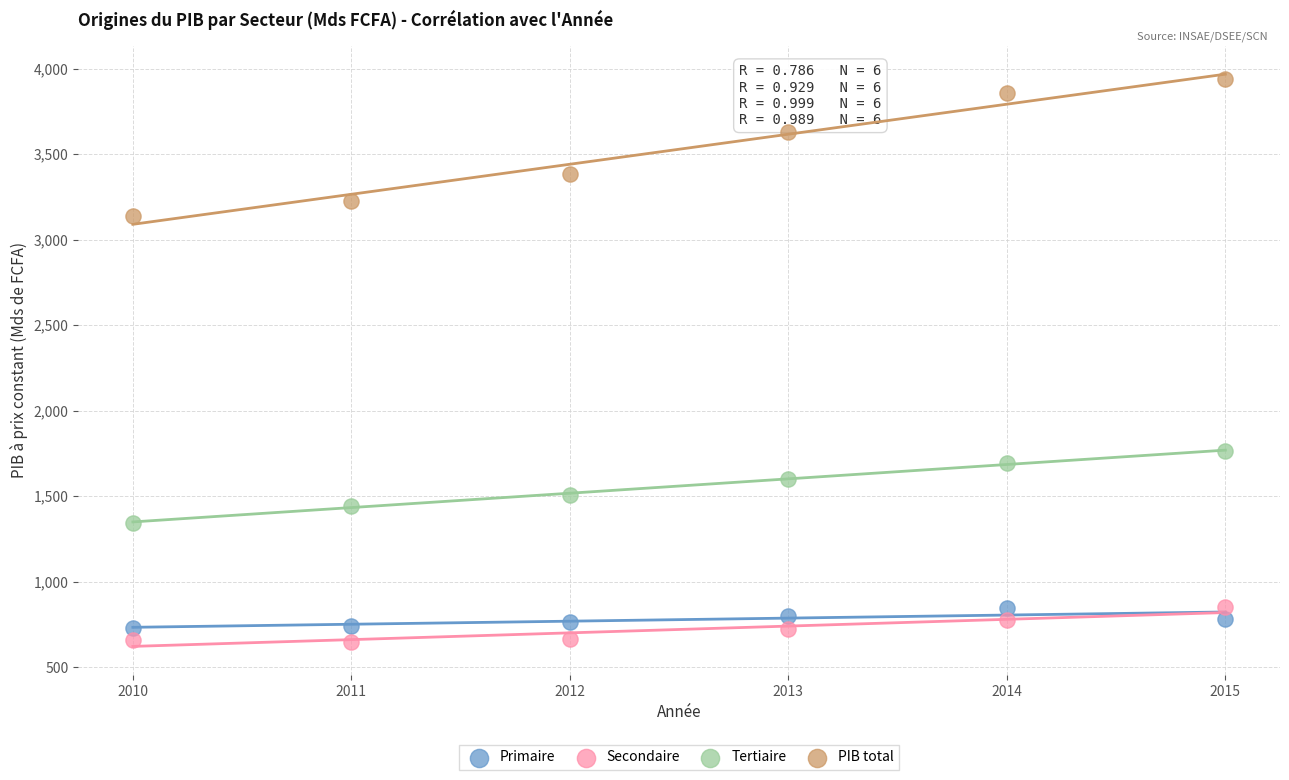

What are all the series names shown in the legend?

Primaire, Secondaire, Tertiaire, PIB total